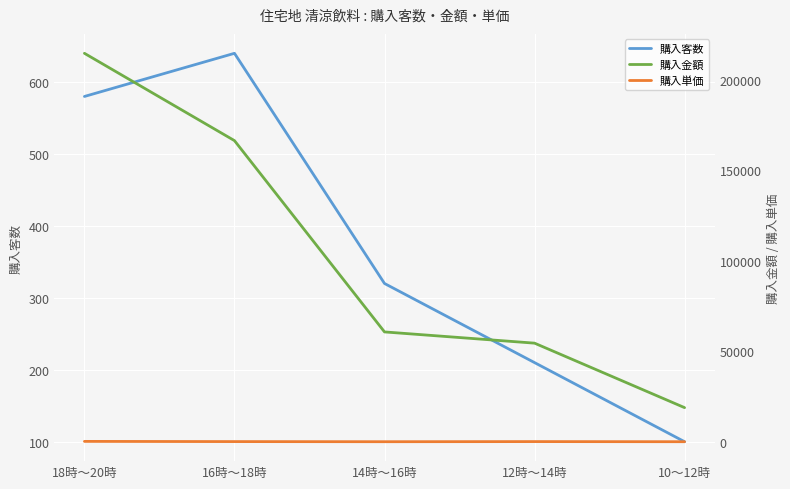

How many interior local valleys does the 購入単価 series have?

1